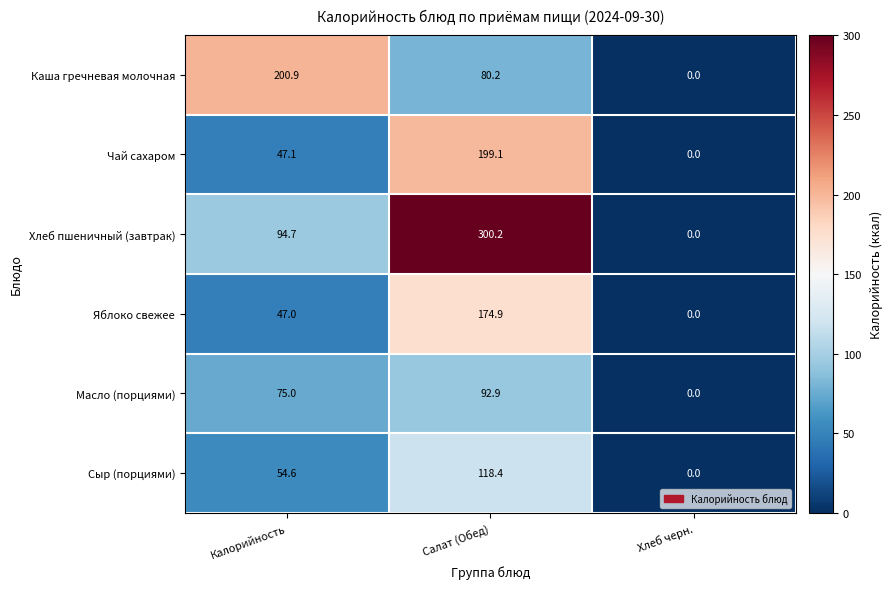

True or false: Масло (порциями) has a value of -52.3 at Хлеб черн..

False